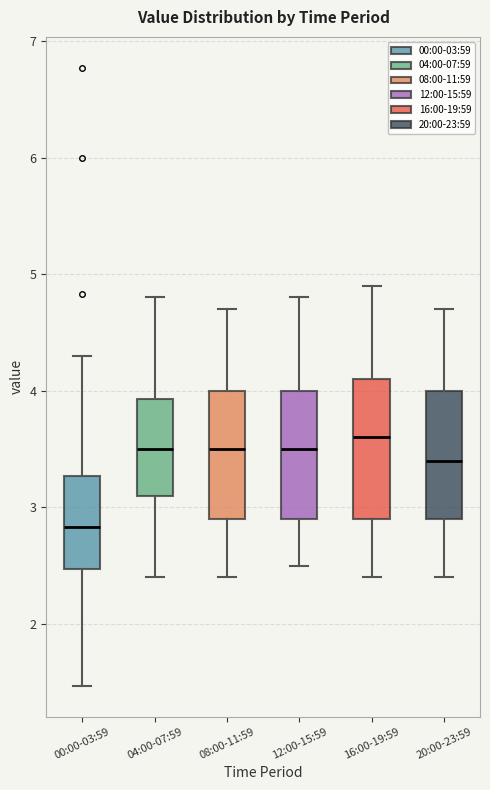

Reading left to right, transcribe this box plot: for each box, give where its median line is, the range the box spans, and where its two whiskers end, as read against the y-axis. The values are not printed on the chart, so give them approximately, as read against the axis.

00:00-03:59: median 2.8, box 2.5 to 3.3, whiskers 1.5 to 4.3
04:00-07:59: median 3.5, box 3.1 to 3.9, whiskers 2.4 to 4.8
08:00-11:59: median 3.5, box 2.9 to 4.0, whiskers 2.4 to 4.7
12:00-15:59: median 3.5, box 2.9 to 4.0, whiskers 2.5 to 4.8
16:00-19:59: median 3.6, box 2.9 to 4.1, whiskers 2.4 to 4.9
20:00-23:59: median 3.4, box 2.9 to 4.0, whiskers 2.4 to 4.7